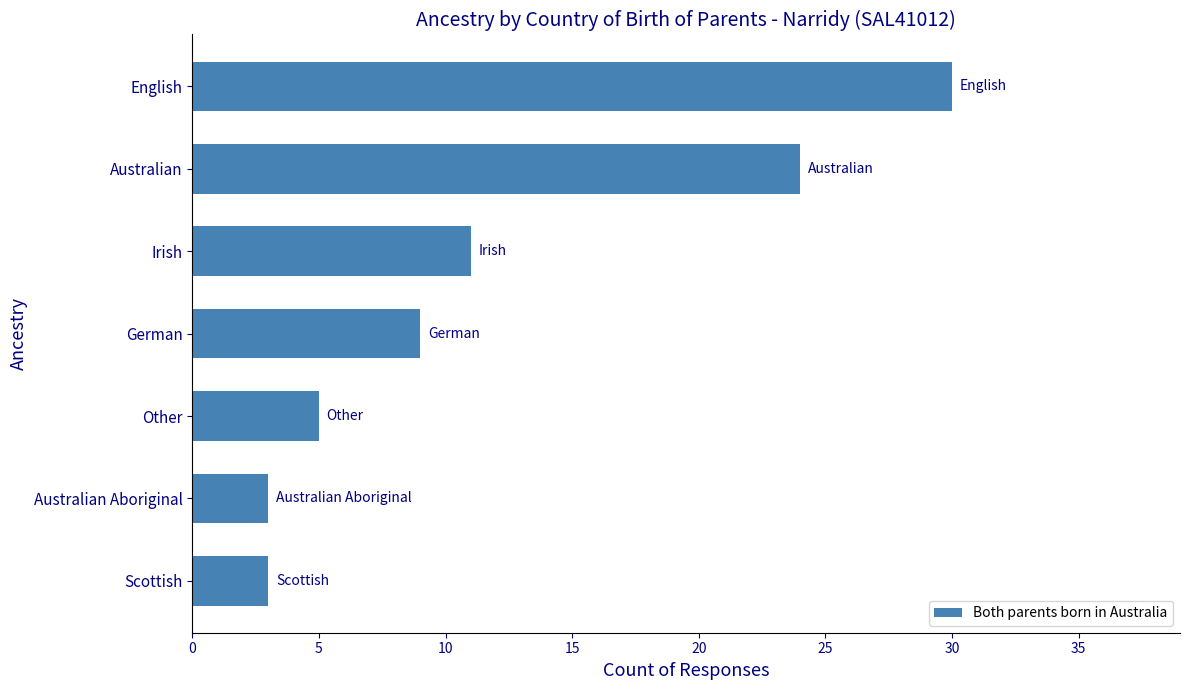

Read the value at Other.

5